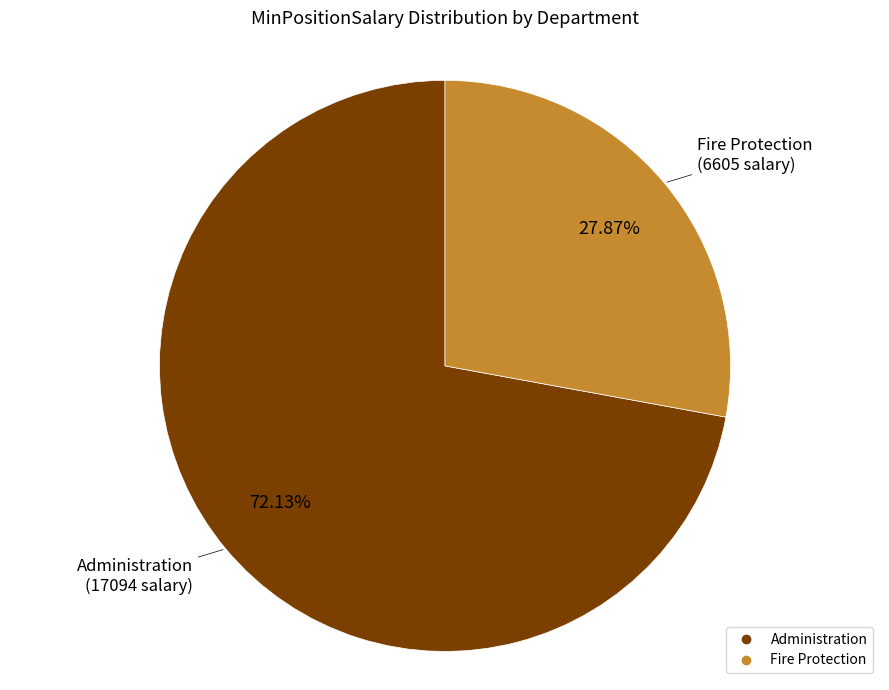

How many slices are in this pie chart?

2